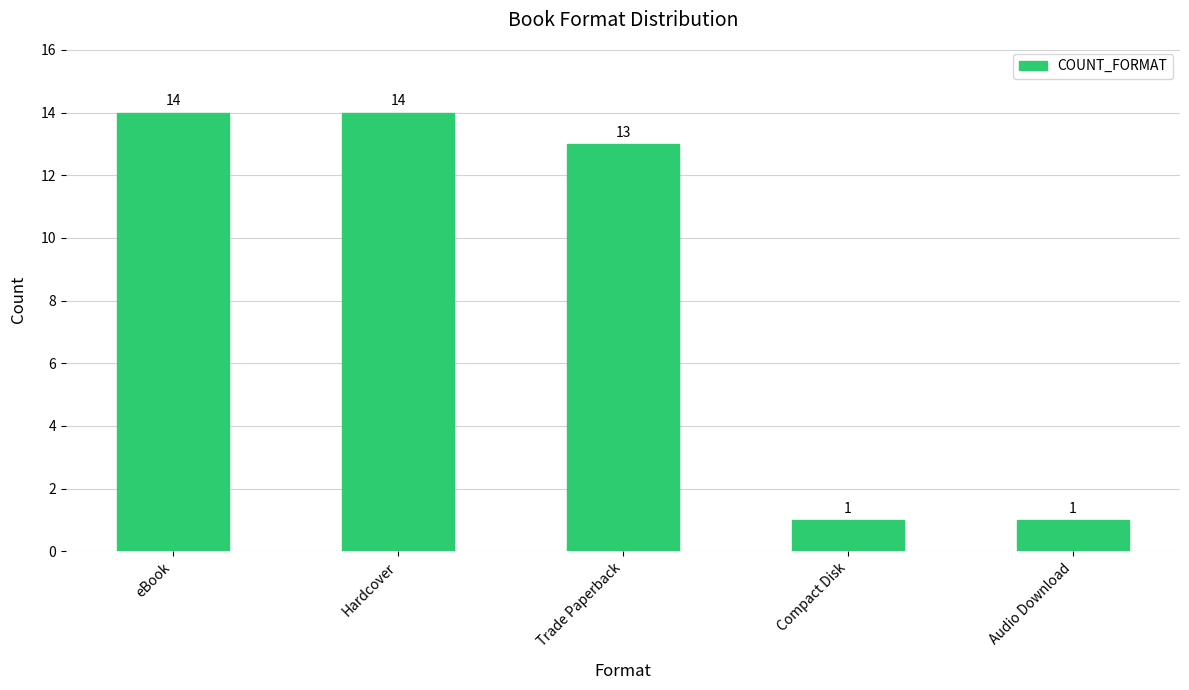

Reading left to right, what are all the values shown in this chart?

eBook=14	Hardcover=14	Trade Paperback=13	Compact Disk=1	Audio Download=1